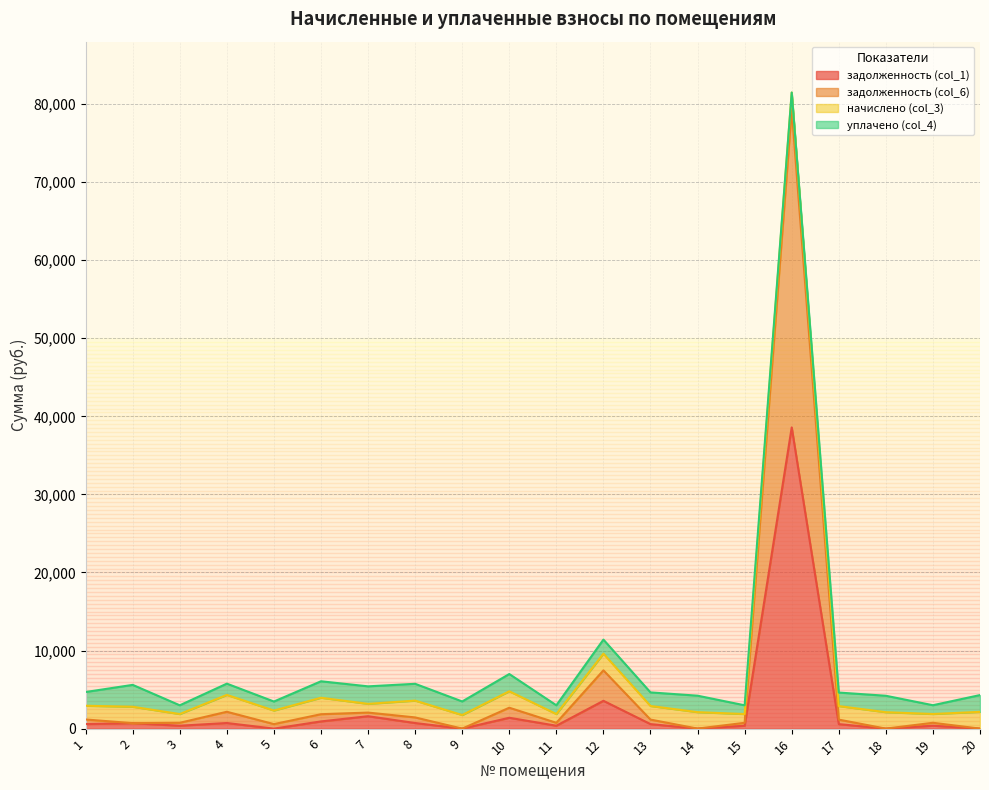

Which series has the largest range (max minus min)?

задолженность (col_6)